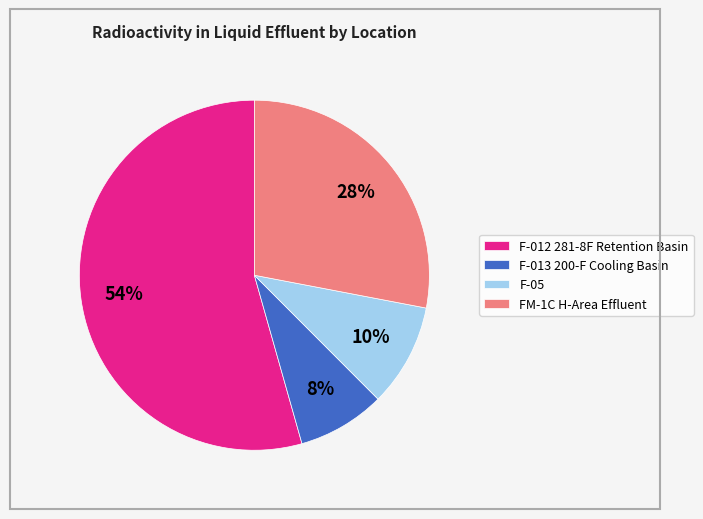

To the nearest percent, what percentage of the pie is F-012 281-8F Retention Basin?

54%